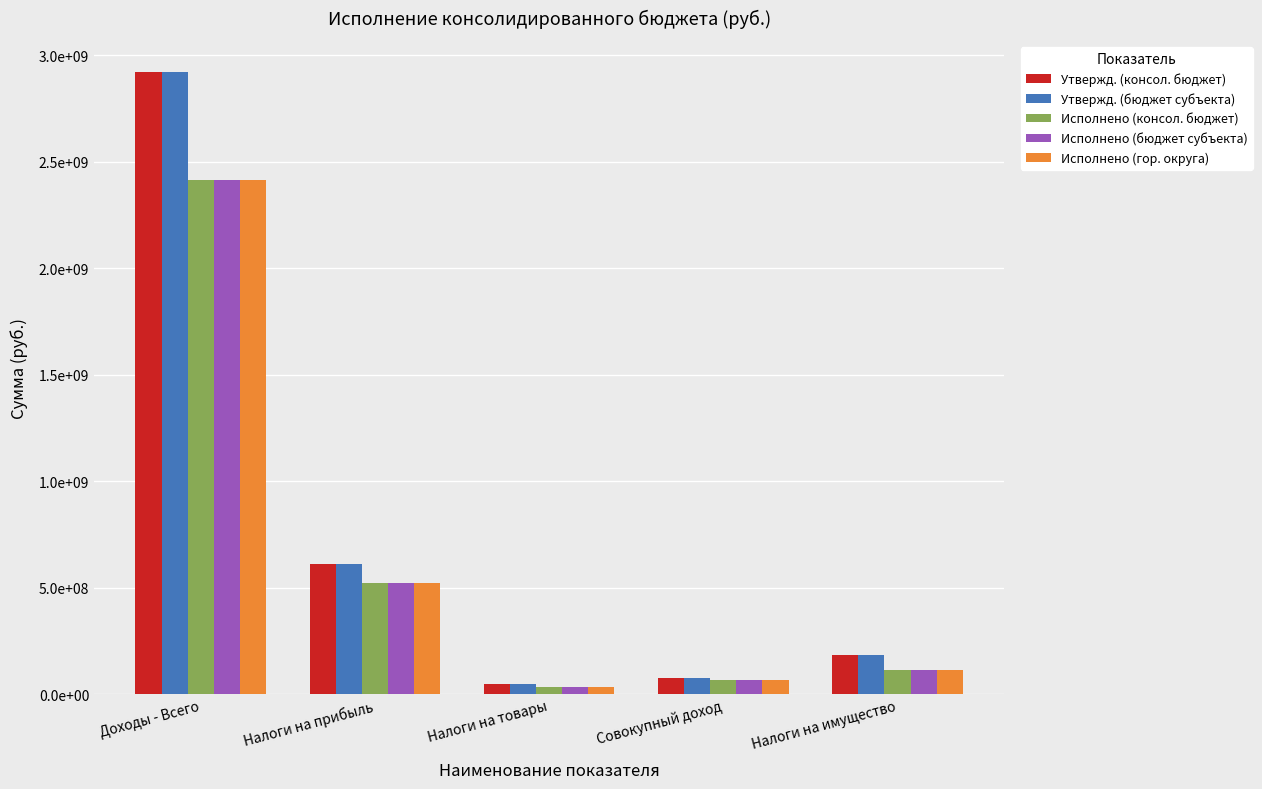

Does the chart contain any negative values?

No